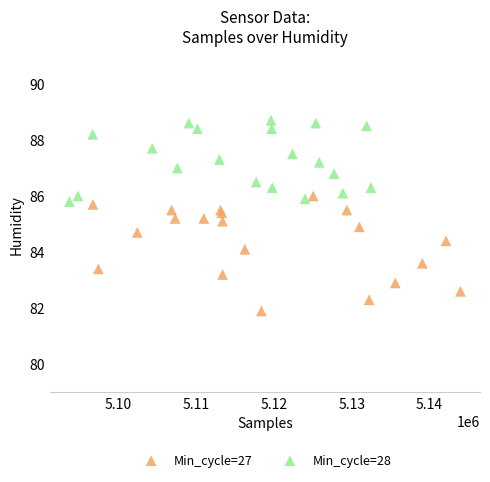

Which series has the largest Y range (max minus min)?

Min_cycle=27